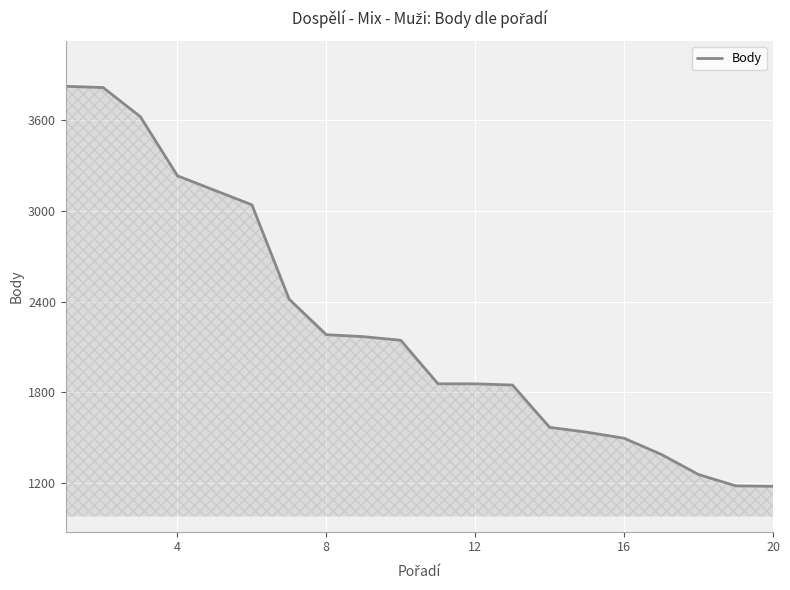

What is the greatest value displayed?

3824